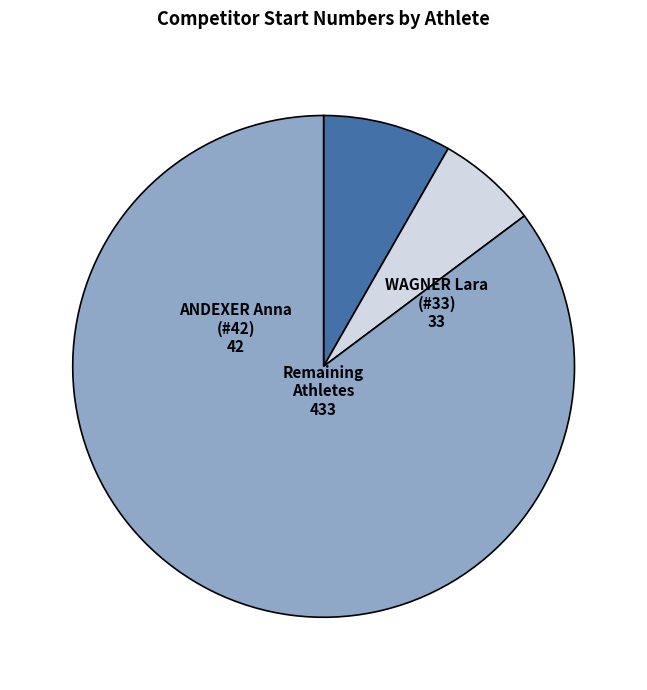

Is there any slice that represents more than half of the pie?

Yes